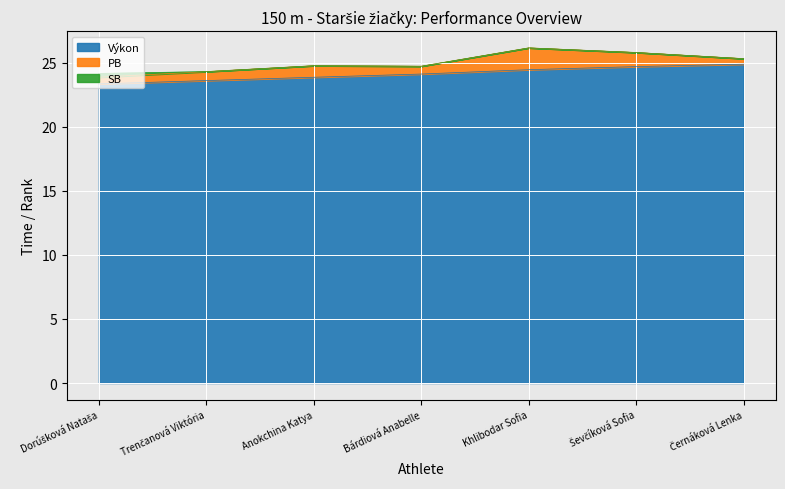

What is the maximum value for Výkon?

24.9